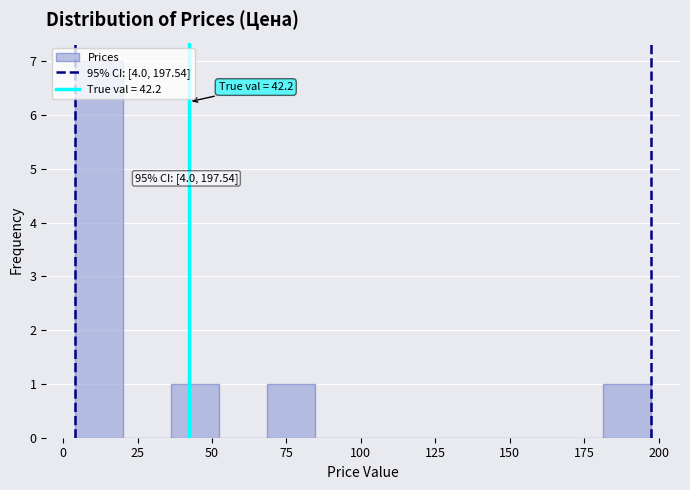

Read against the x-axis, roughly where is the centre of the tallest bar?

10